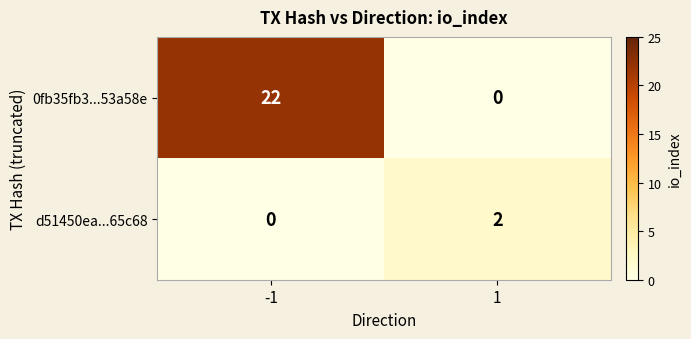

Which series changed the most between -1 and 1?

0fb35fb3...53a58e